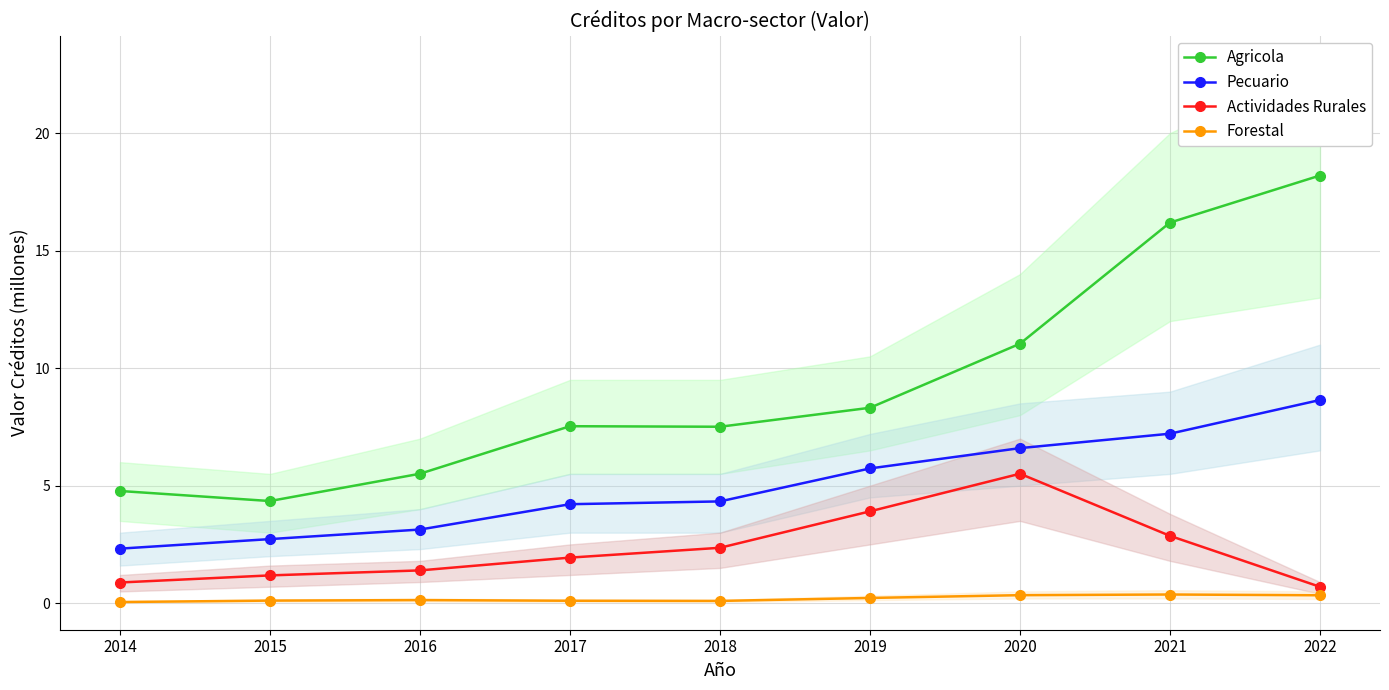

At which label does Actividades Rurales first exceed 1?

2015